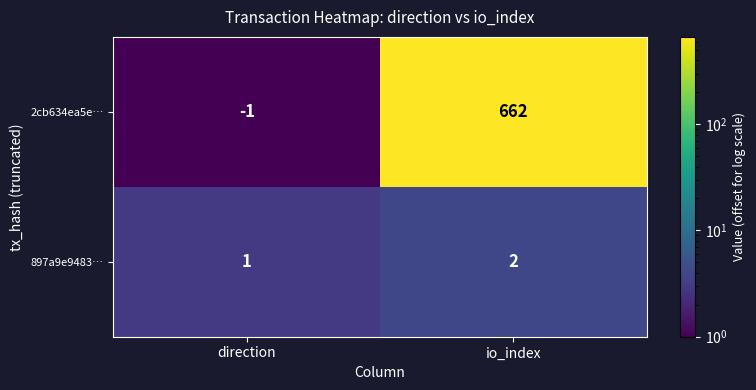

What is the total value across all series at direction?

0